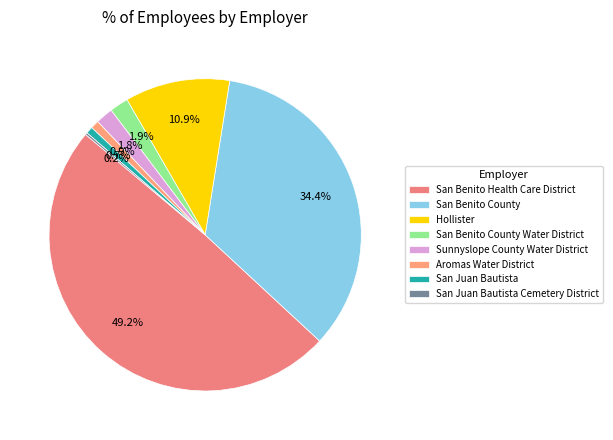

How many slices are in this pie chart?

8